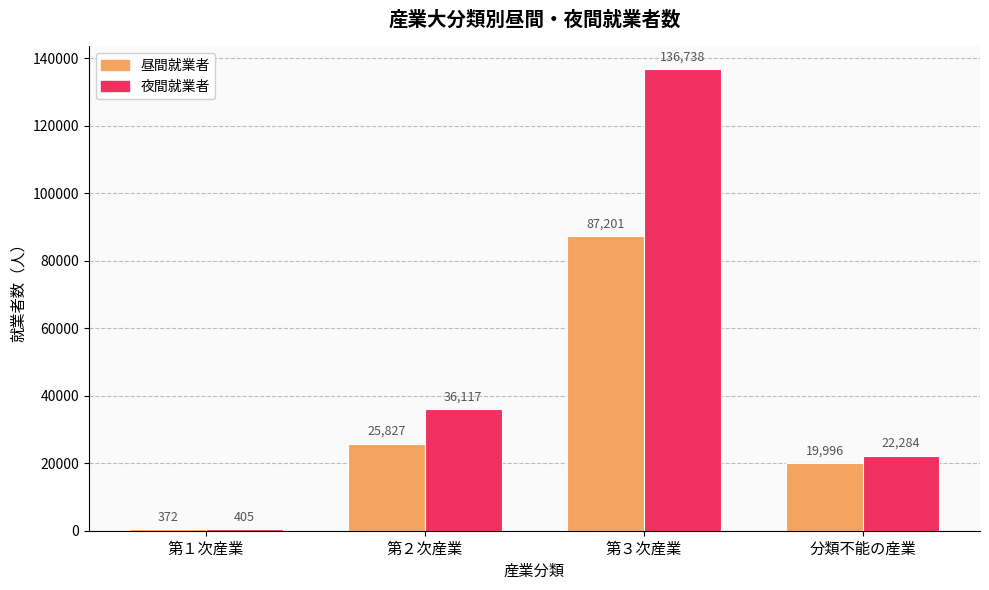

What is the greatest value displayed?

136738